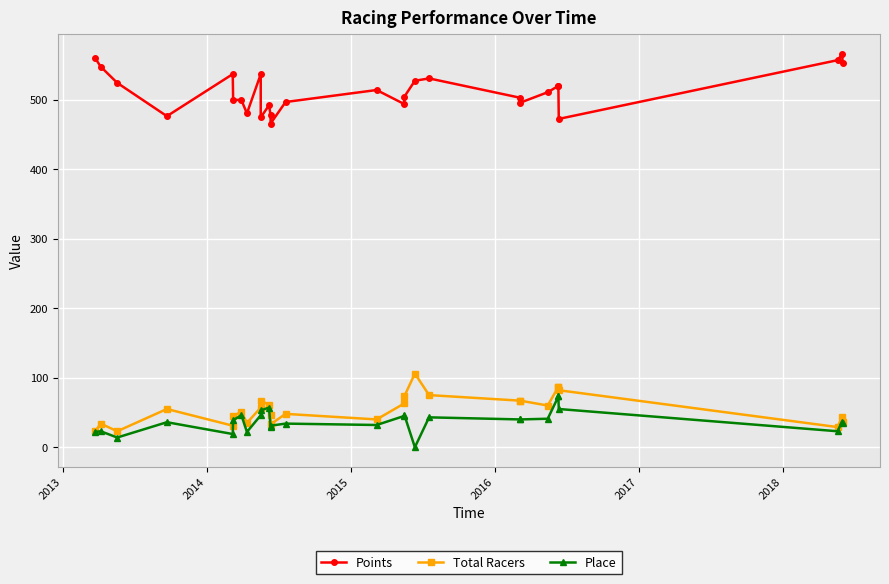

True or false: Total Racers has a value of 48.3 at 2013.

False